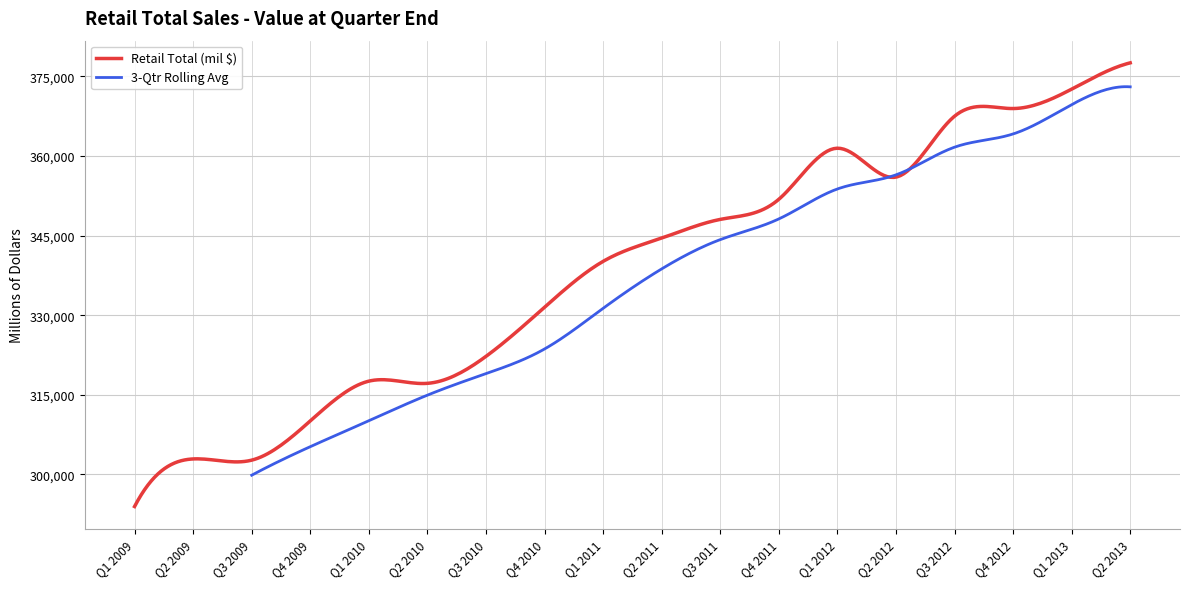

The value at 20124 is 222560. True or false?

False